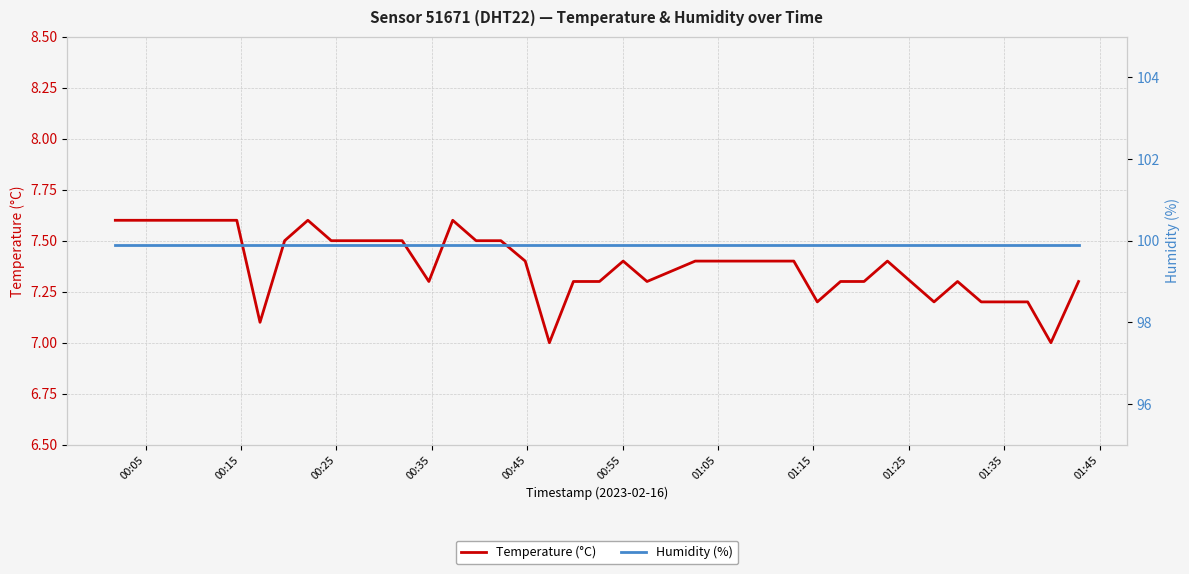

What is the highest value of the Temperature (°C) series?

7.6